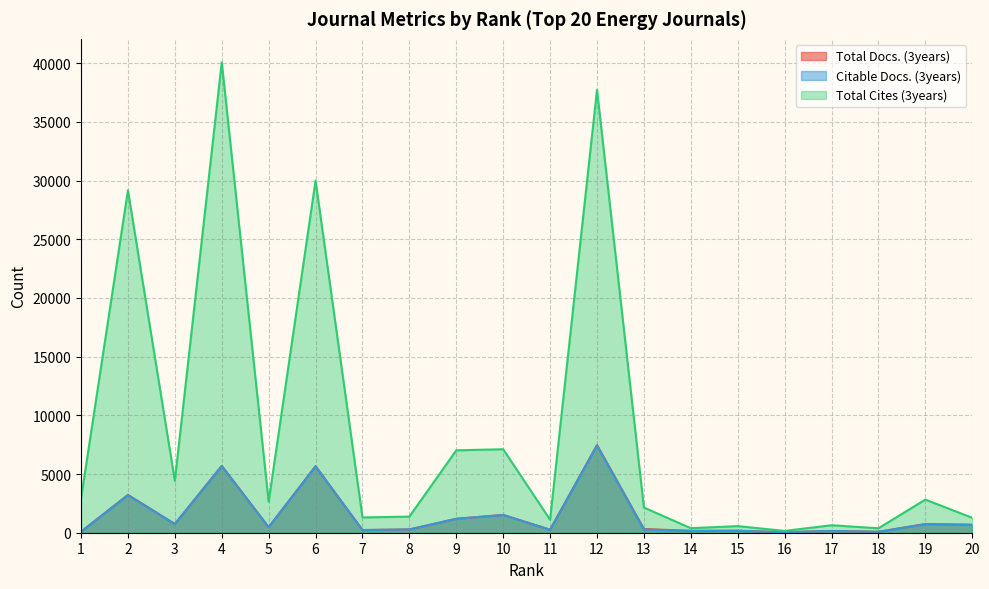

Where does the Total Docs. (3years) series first go above 469?

2